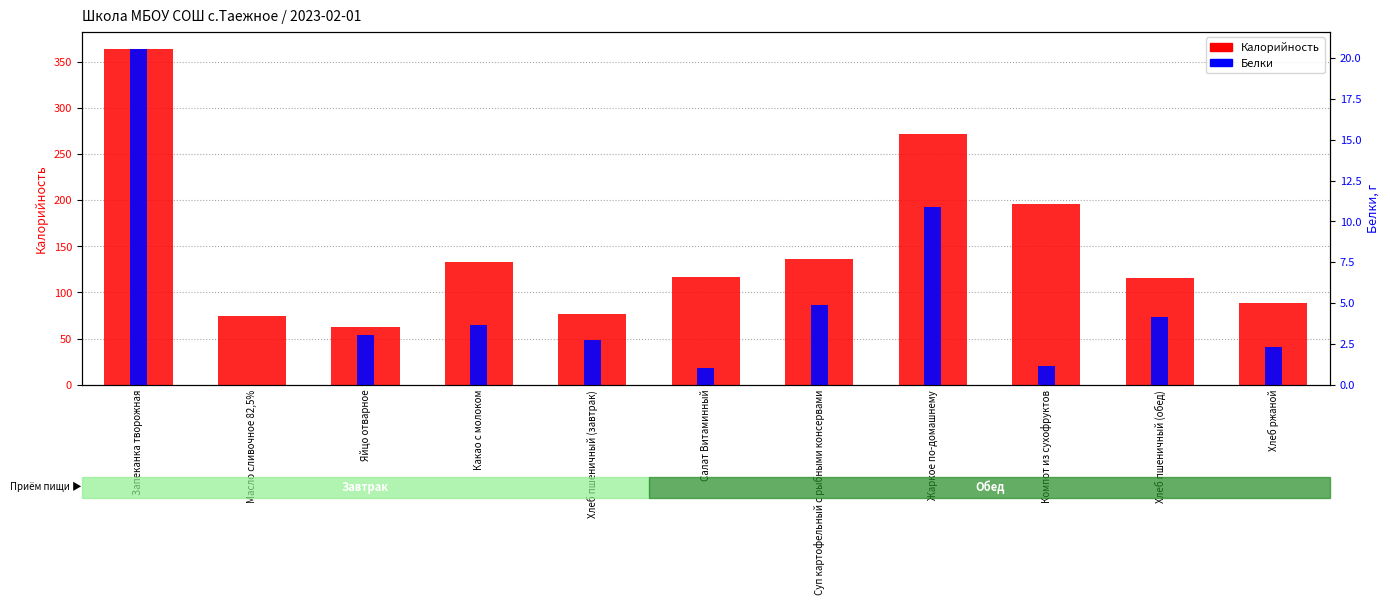

Between Запеканка творожная and Масло сливочное 82,5%, which series saw the biggest shift?

Калорийность